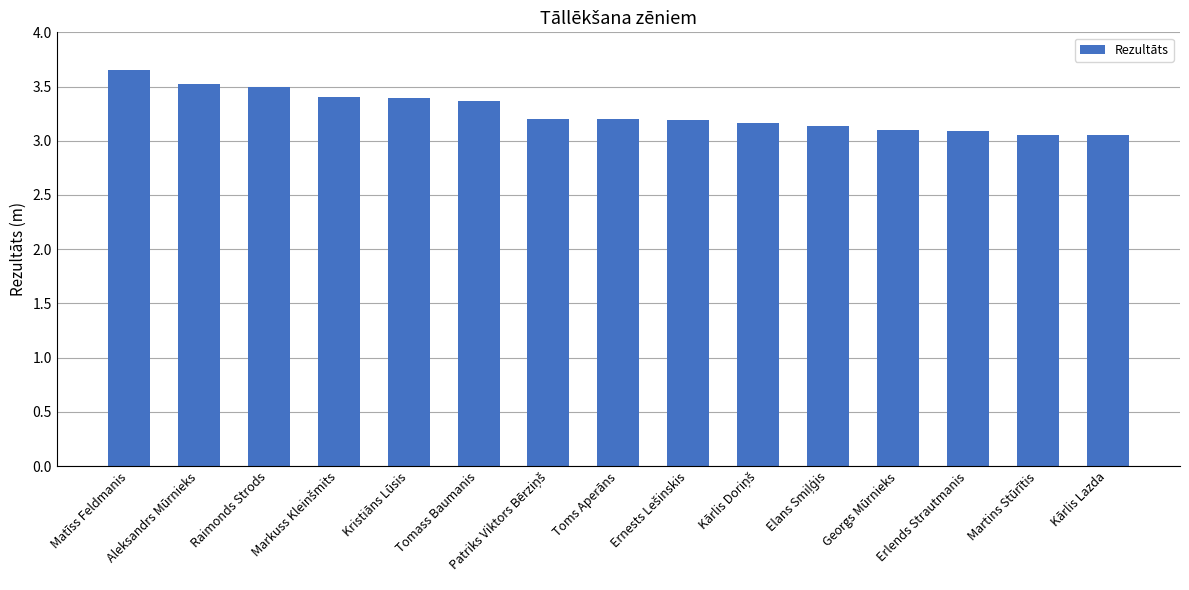

What is the label of the 5th bar from the left?

Kristiāns Lūsis